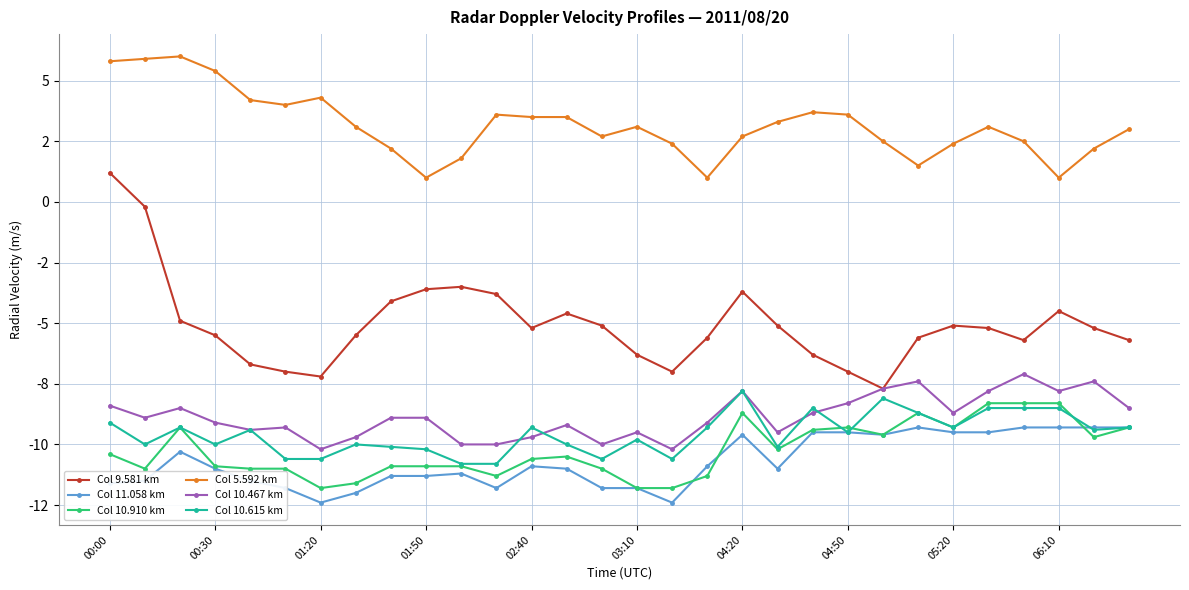

What is the lowest value of the Col 9.581 km series?

-7.7